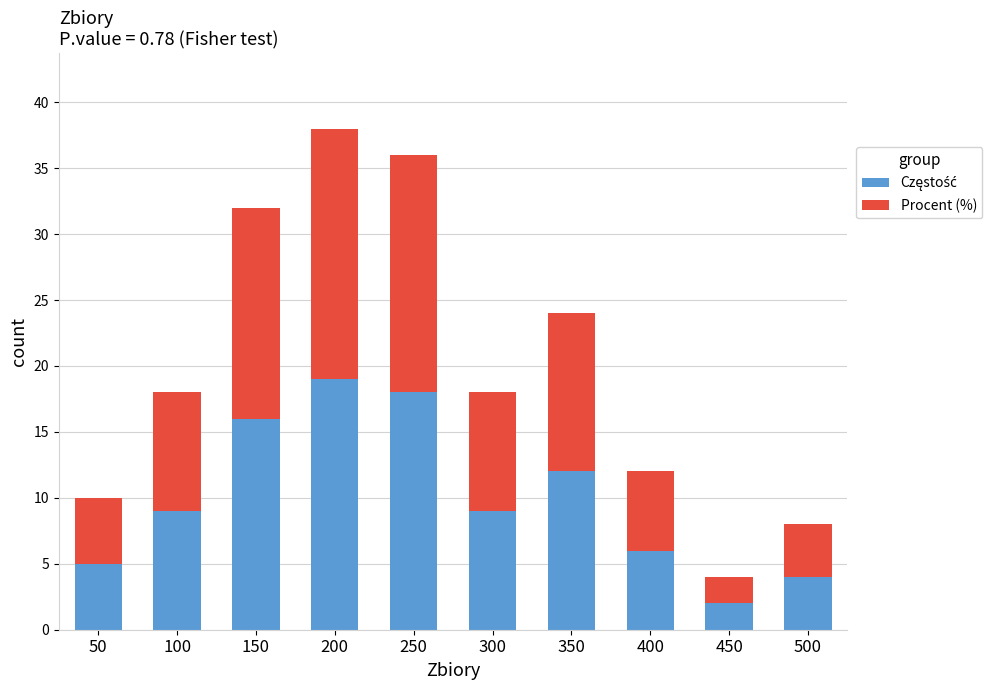

What is the total value across all series at 250?

36